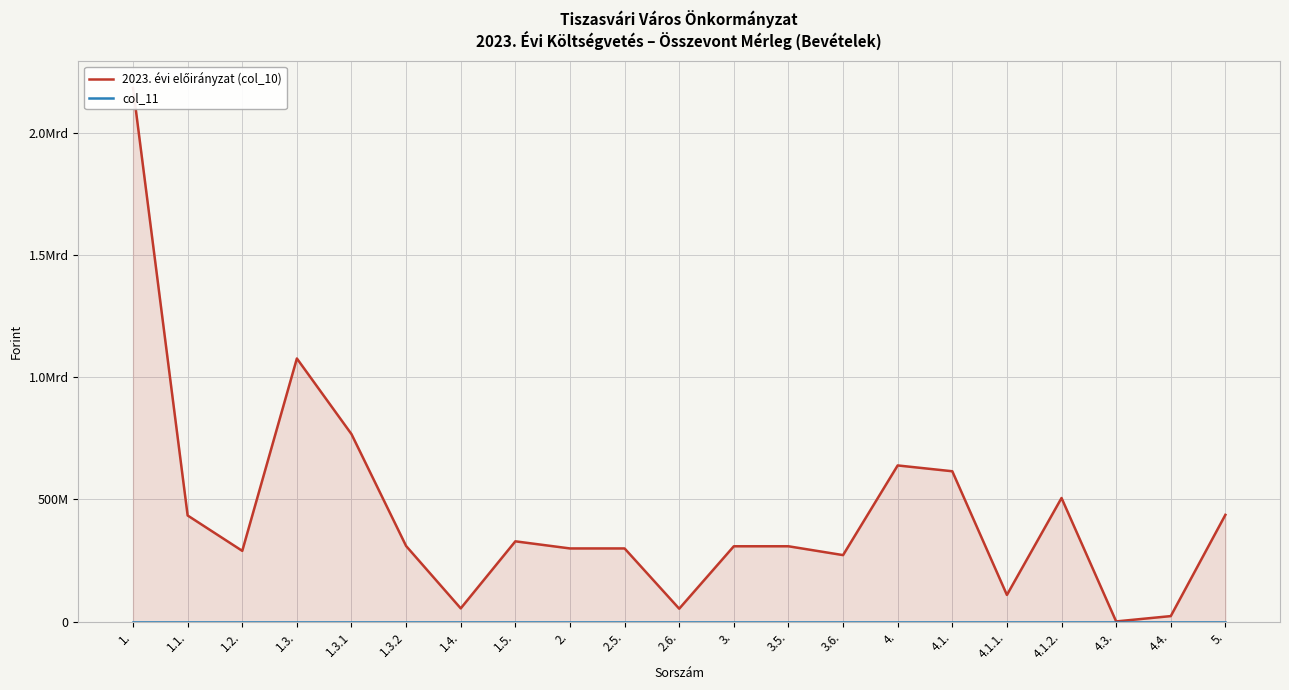

What are all the series names shown in the legend?

2023. évi előirányzat (col_10), col_11